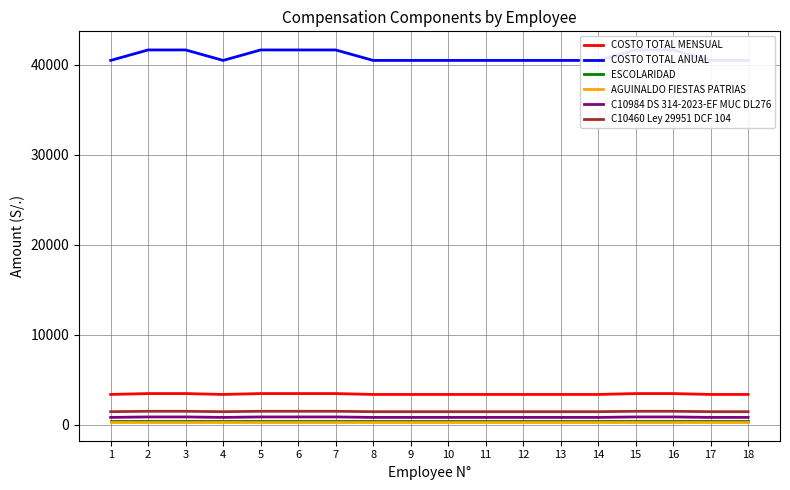

Where is the first local minimum for COSTO TOTAL MENSUAL?

4